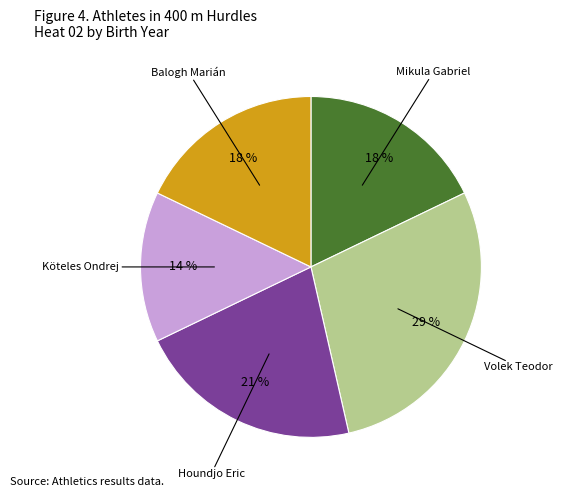

To the nearest percent, what is the average slice percentage?

20%